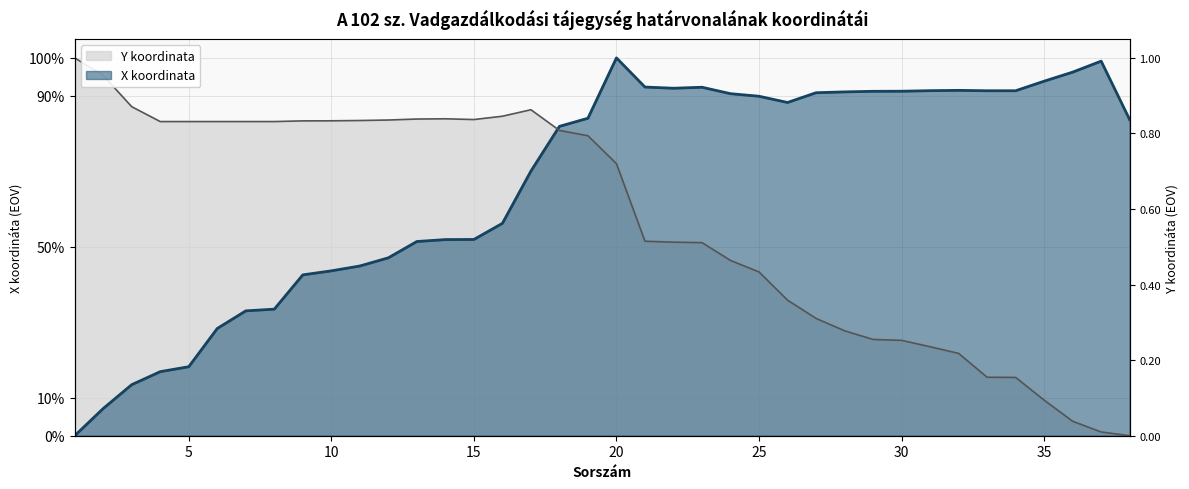

Which has a higher value, 8 or 22?

22